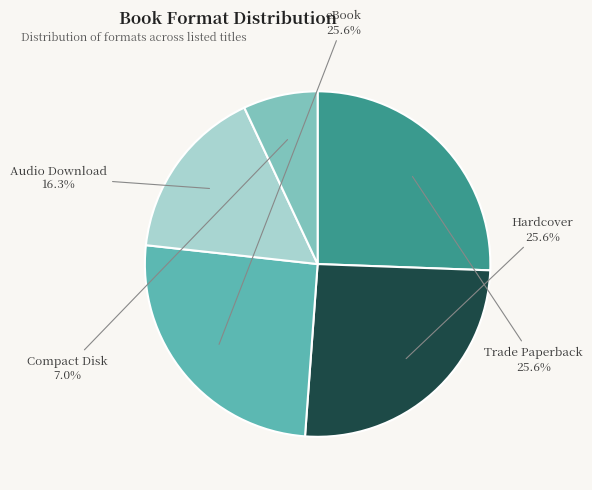

What percentage is NOT represented by Trade Paperback?

74.4%